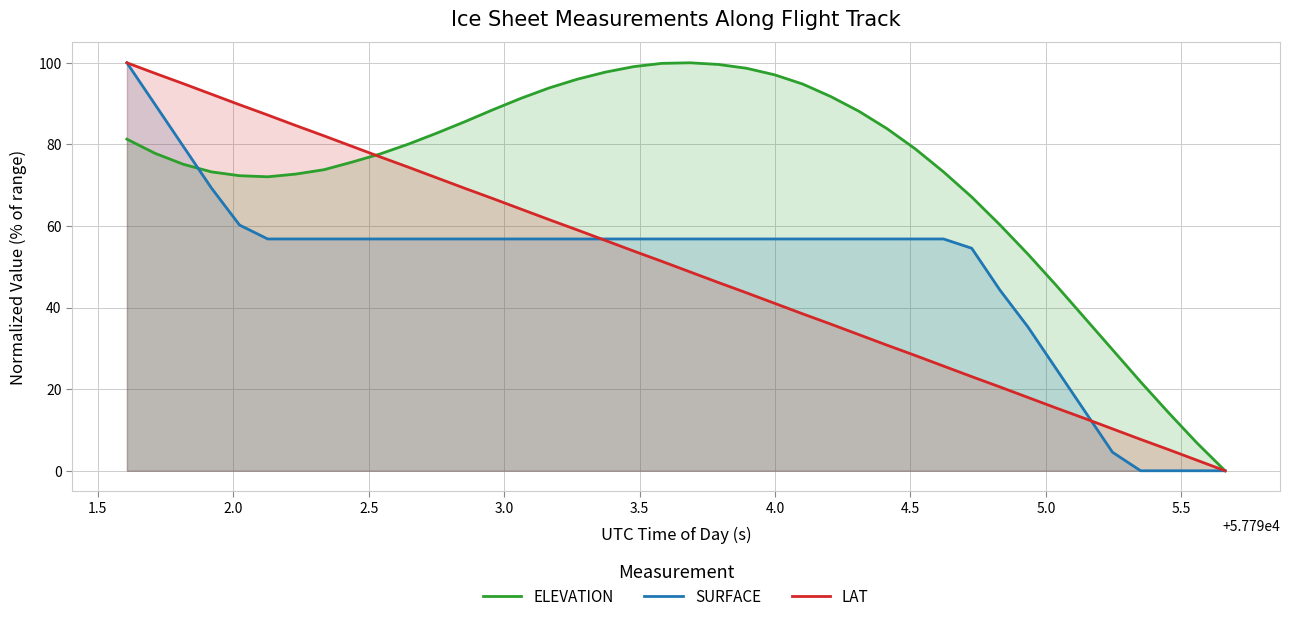

What is the maximum value shown in the chart?

100.0